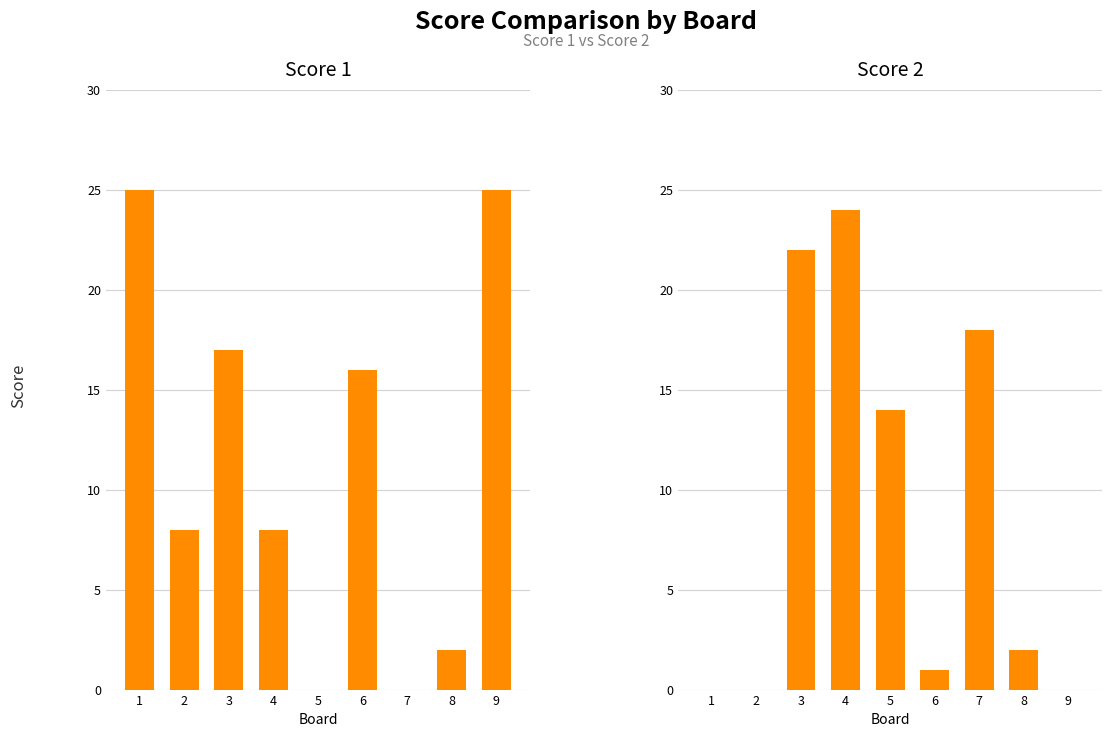

Count the number of categories in the chart.

9